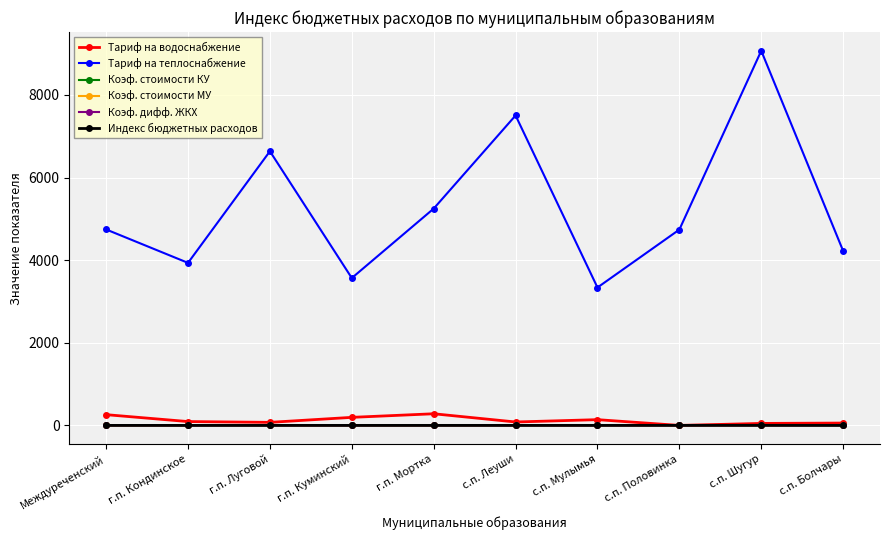

How many lines are shown in the chart?

6